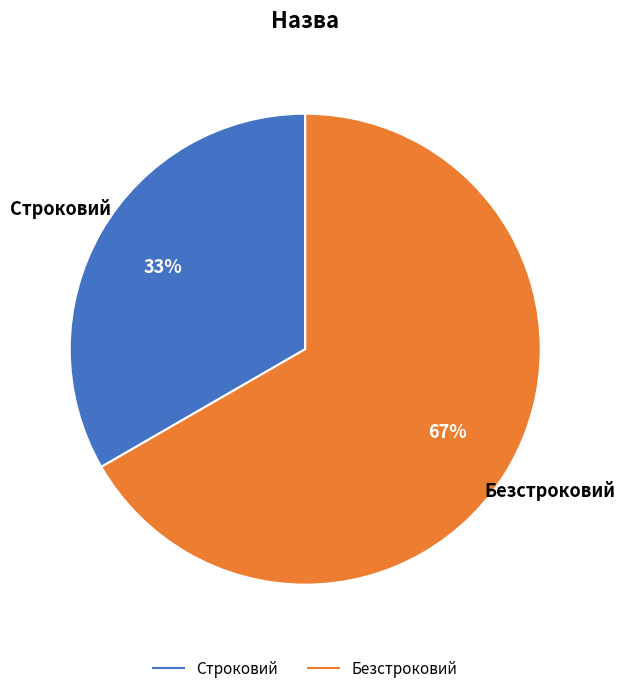

Does Строковий account for over 50% of the chart?

No